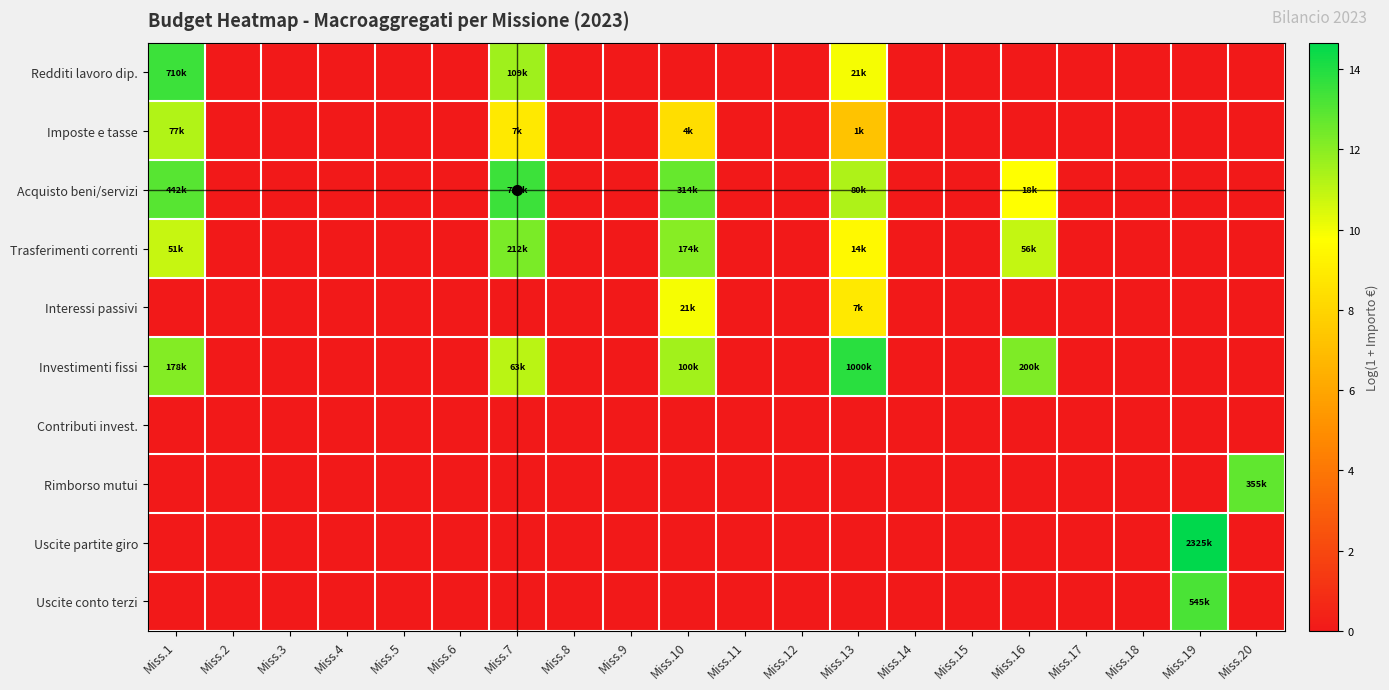

How many data points does each series have?

20